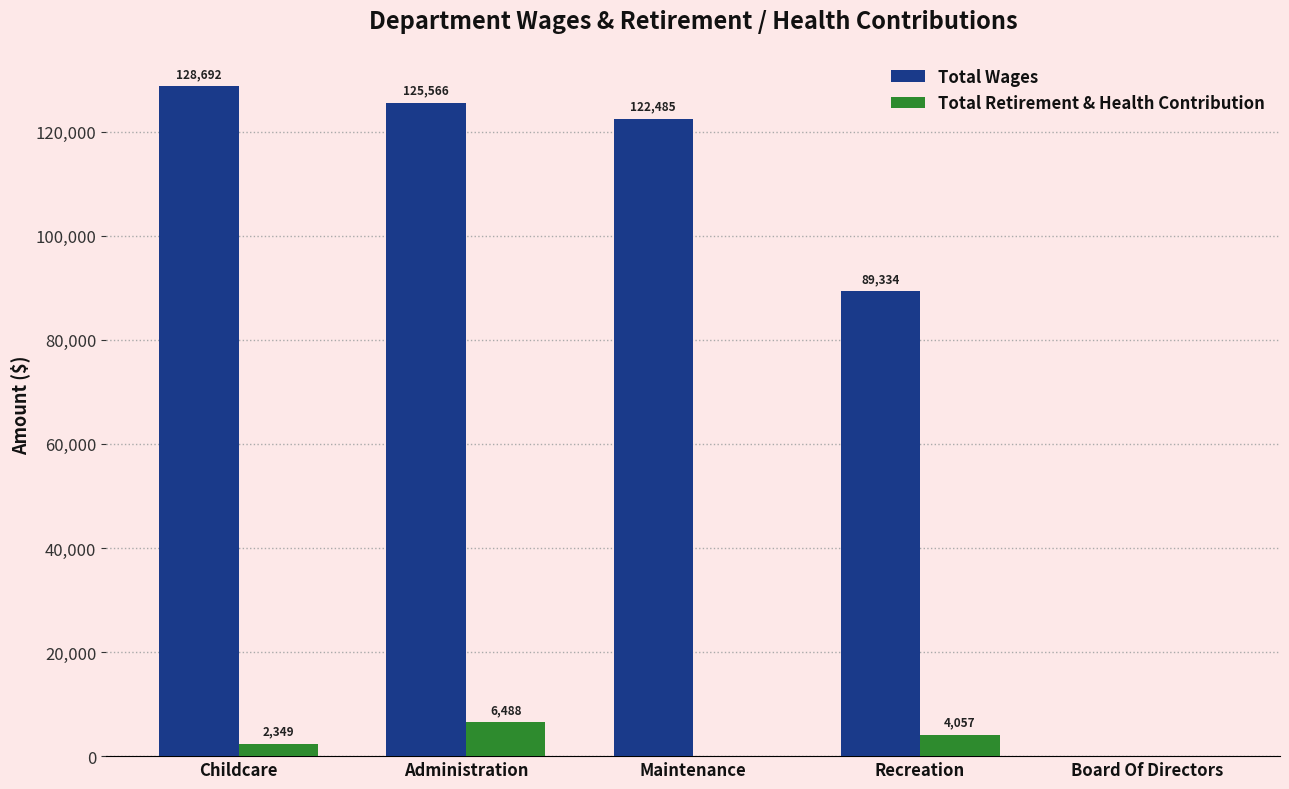

Which series has the widest spread of values?

Total Wages